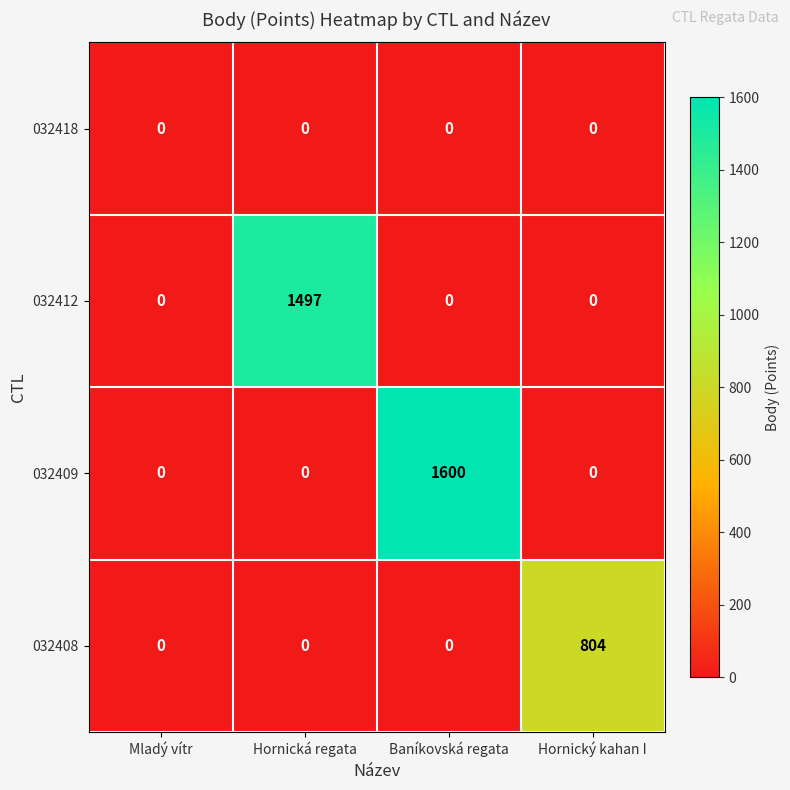

Which series has the largest total across all categories?

032409